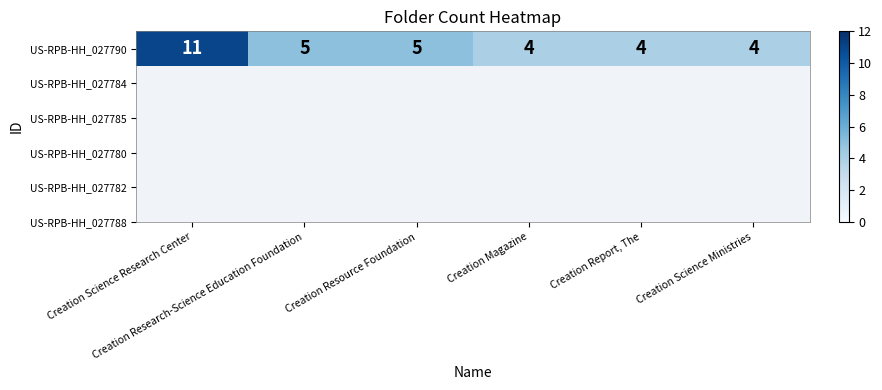

What is the maximum value shown in the chart?

11